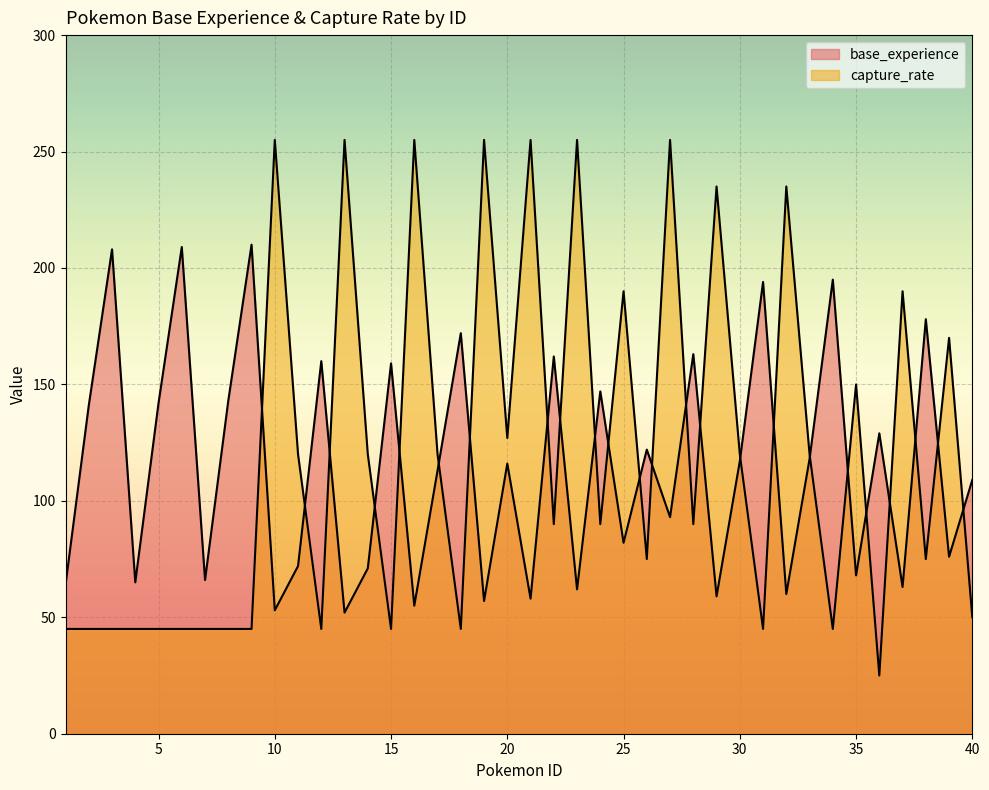

Between 9 and 37, which series saw the biggest shift?

base_experience